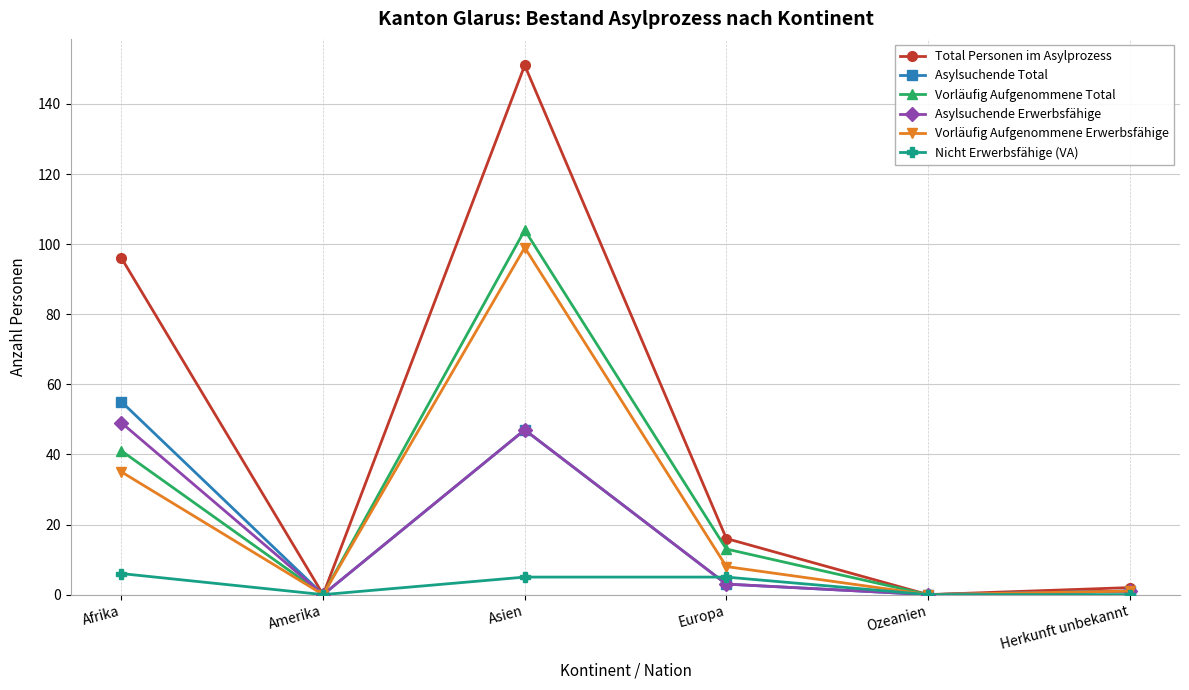

What is the label of the 5th point from the left?

Ozeanien